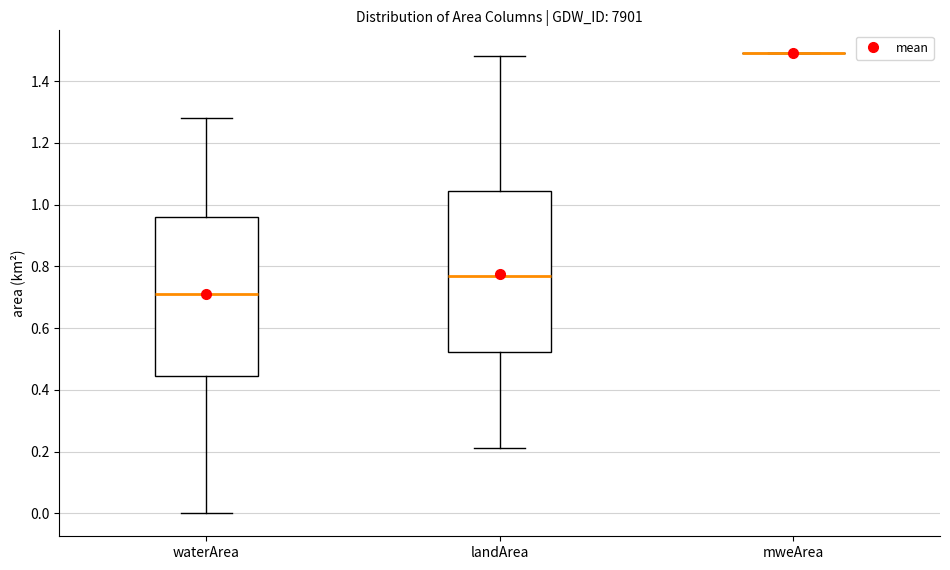

Where is the lower edge of the box for waterArea on the y-axis? The values are not printed on the chart, so give them approximately, as read against the axis.

0.44